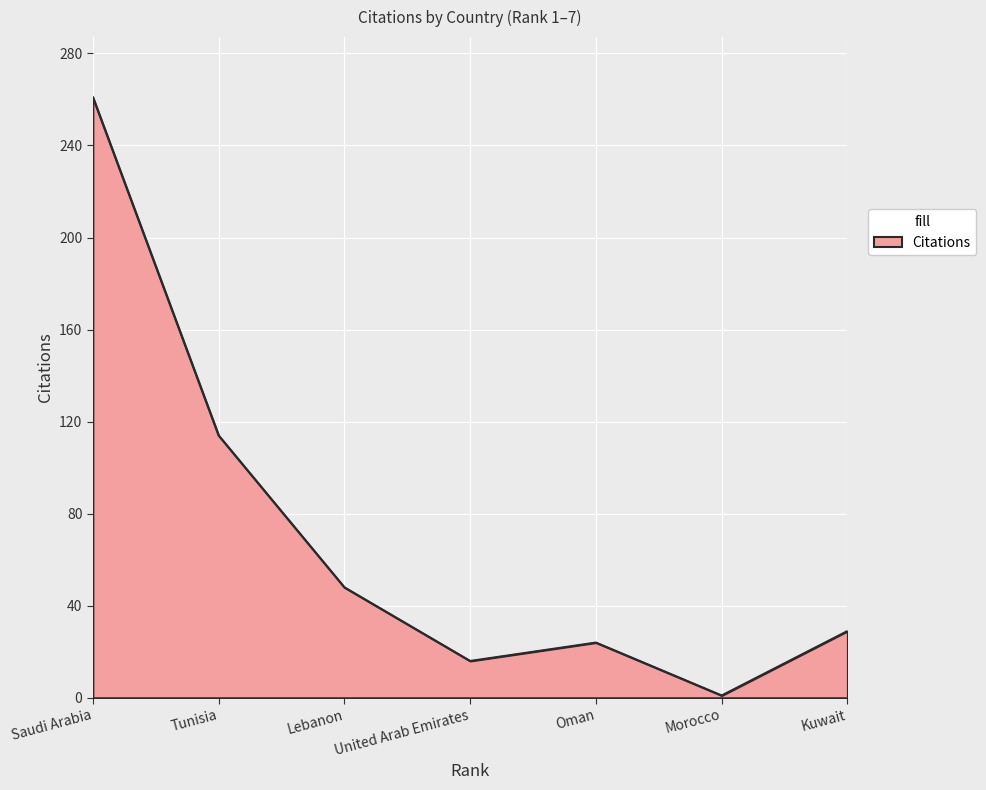

Where is the data nearest to the value 131?

Tunisia